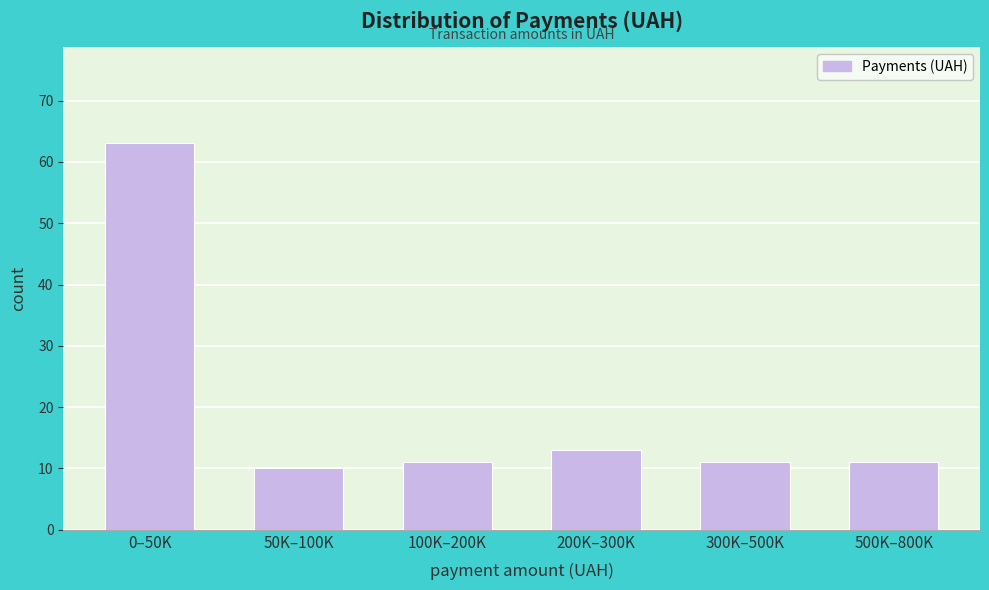

Reading left to right, what are all the values shown in this chart?

63	10	11	13	11	11